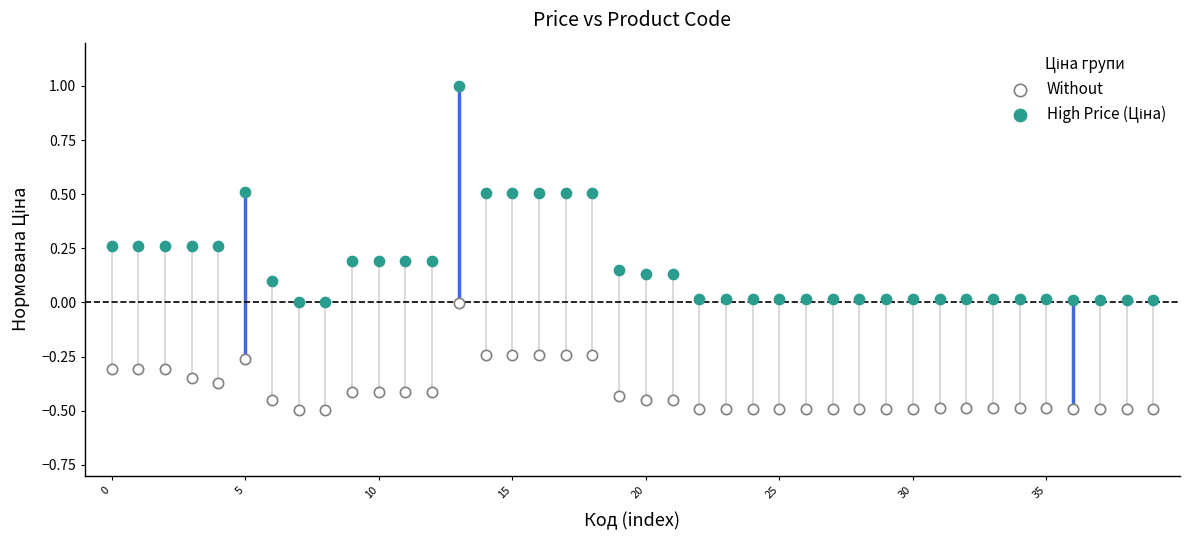

Across all data points, what is the range of Y values (max minus min)?

1.5